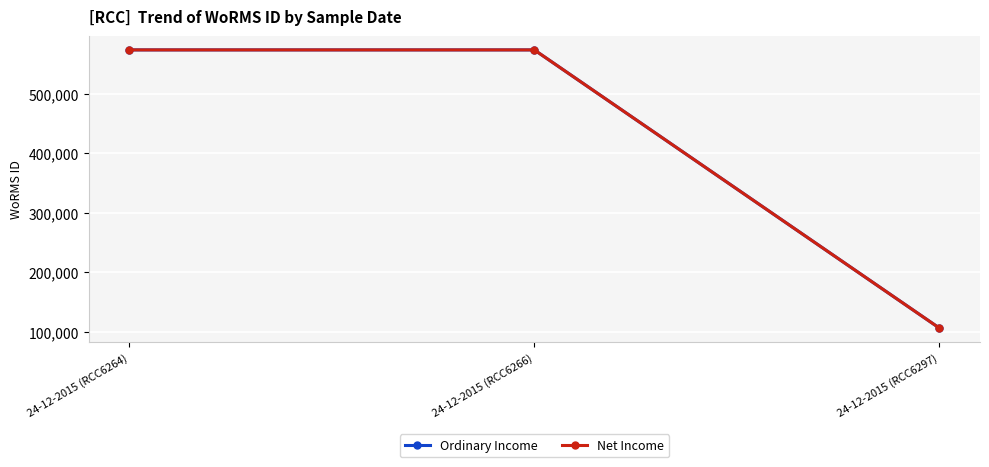

Reading right to left, what are all the values shown in this chart?

Ordinary Income: 106289	573955	573955
Net Income: 106289	573955	573955